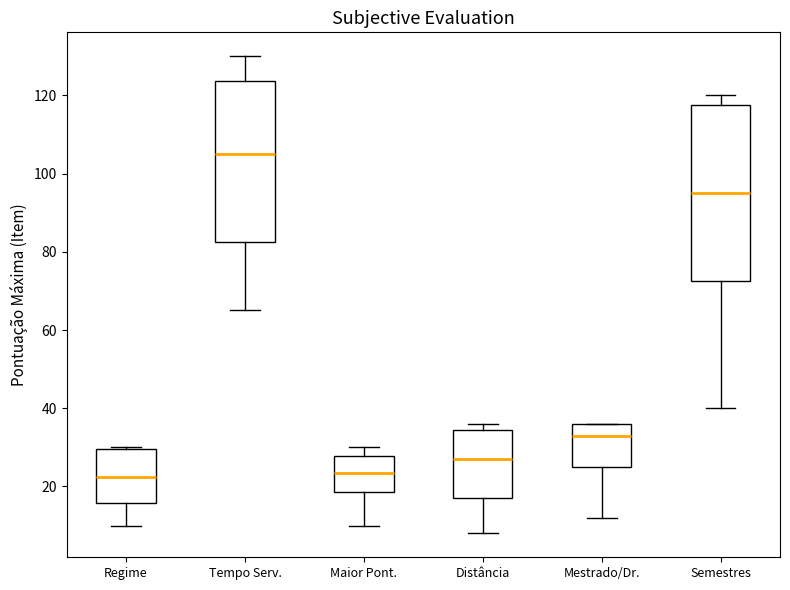

Which box's median line is the highest?

Tempo Serv.